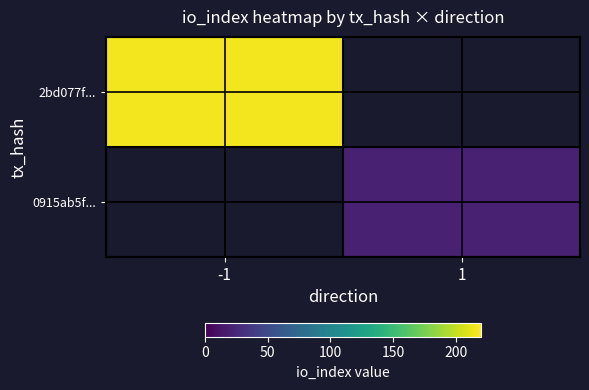

Reading right to left, transcribe all the data shown in this chart.

2bd077f...: 1=0	-1=216
0915ab5f...: 1=20	-1=0